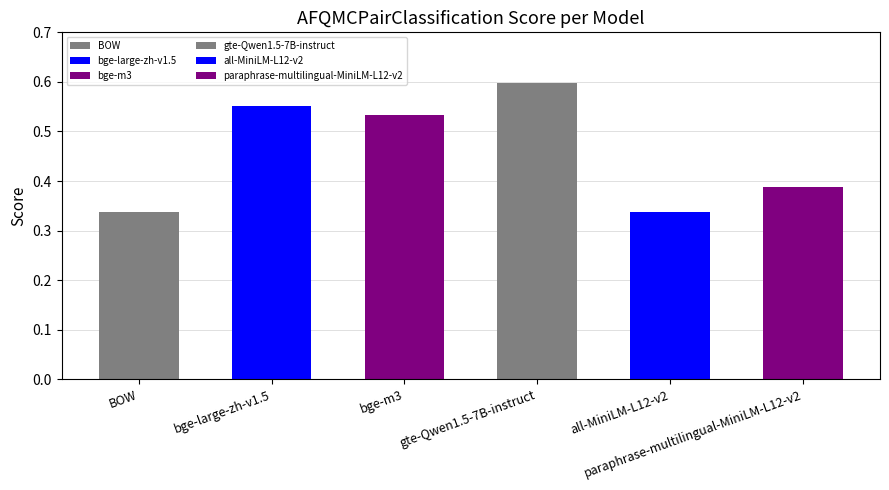

What is the difference between the values at all-MiniLM-L12-v2 and bge-m3?

0.2